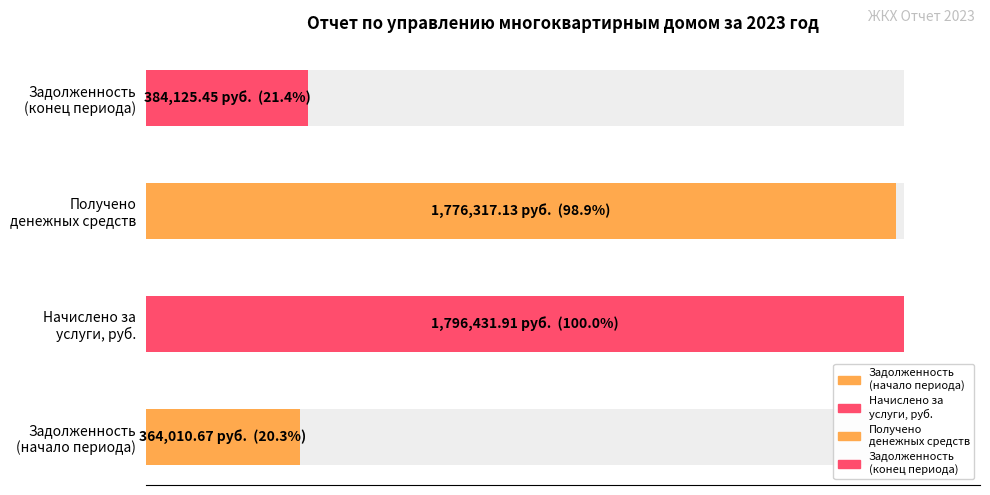

Reading left to right, list all the values displayed in this chart.

Задолженность
(начало периода)=364010.7	Начислено за
услуги, руб.=1796431.9	Получено
денежных средств=1776317.1	Задолженность
(конец периода)=384125.5